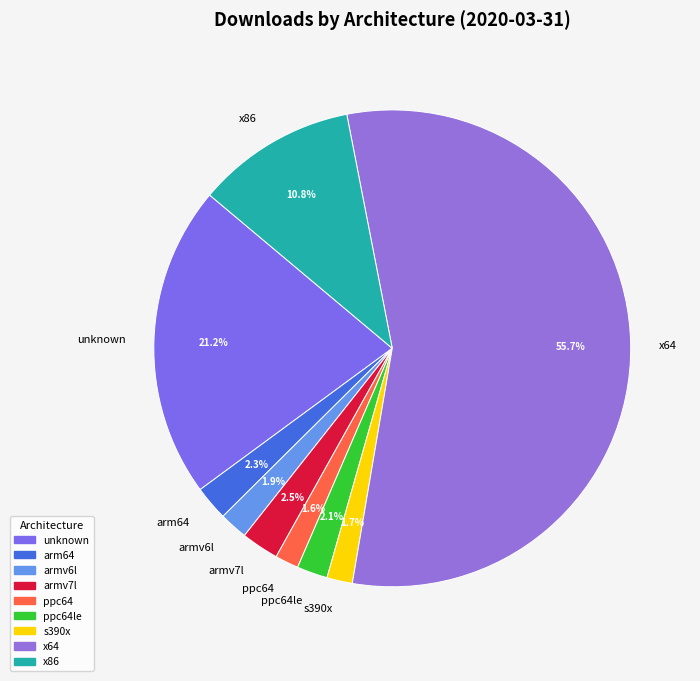

Between x86 and unknown, which is larger?

unknown